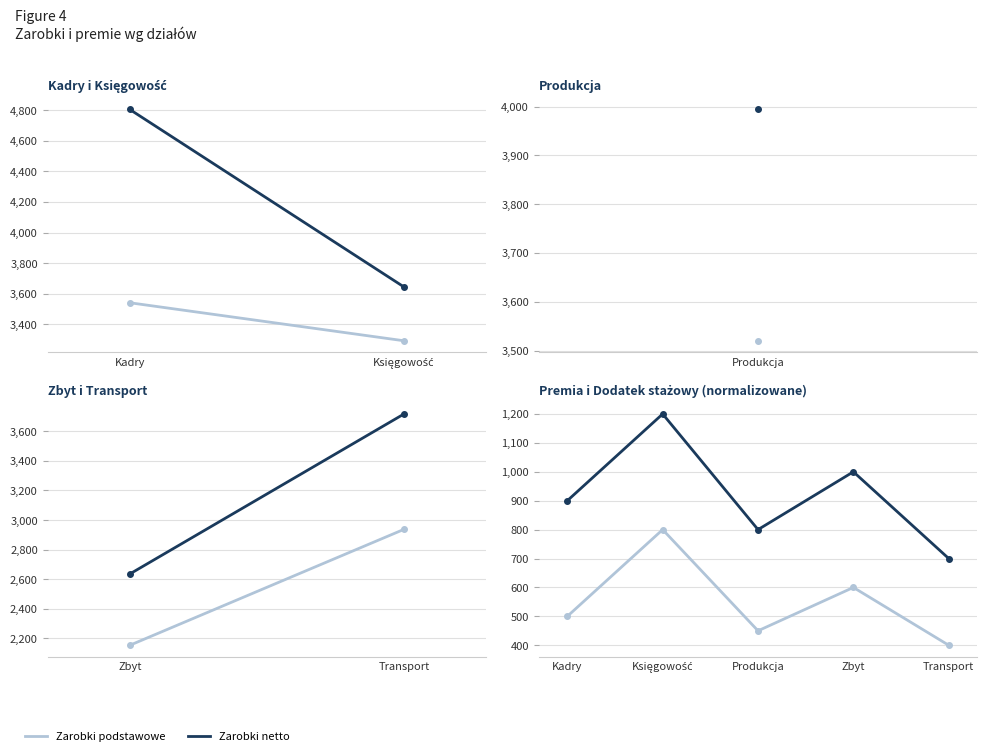

Does the chart display data point markers on the line(s)?

Yes